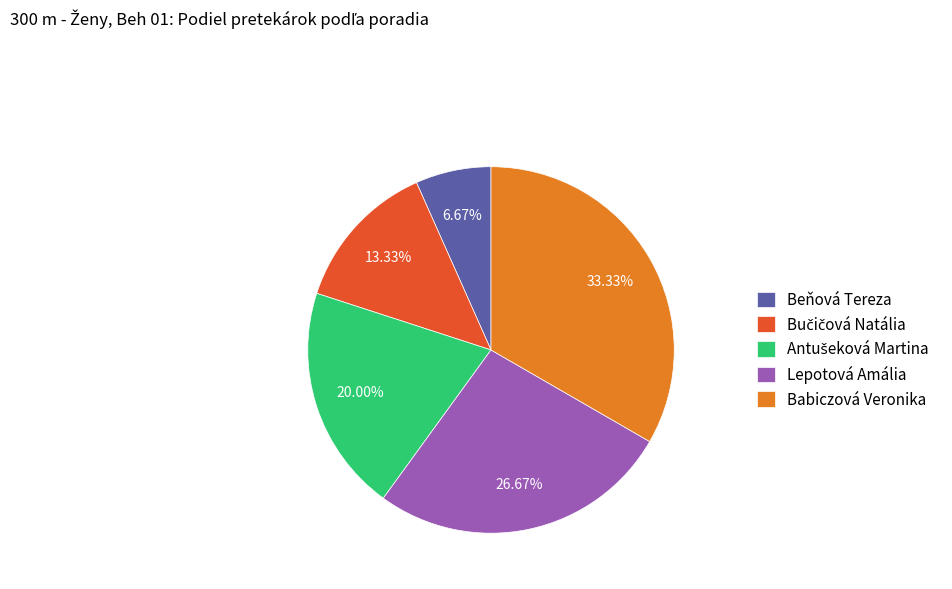

Do Babiczová Veronika and Lepotová Amália together represent more than half of the pie?

Yes